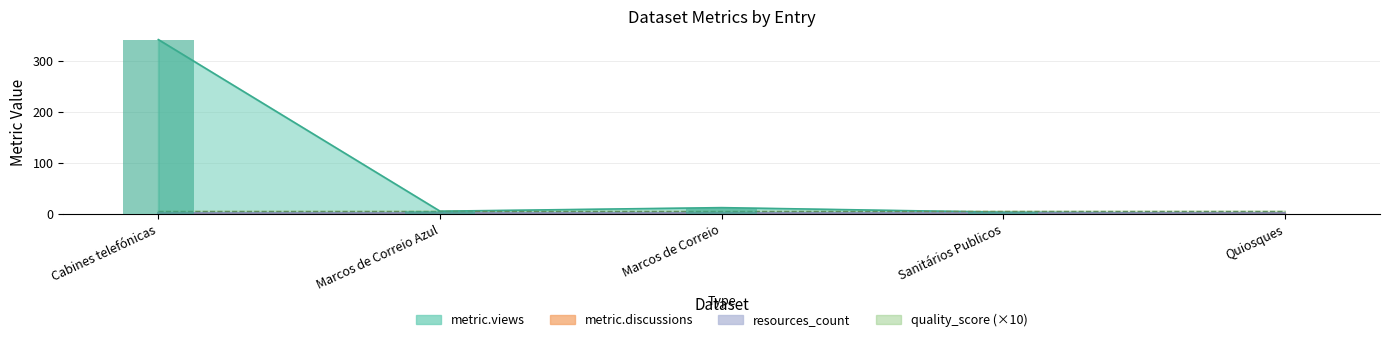

What is the label of the 5th bar from the left?

Quiosques